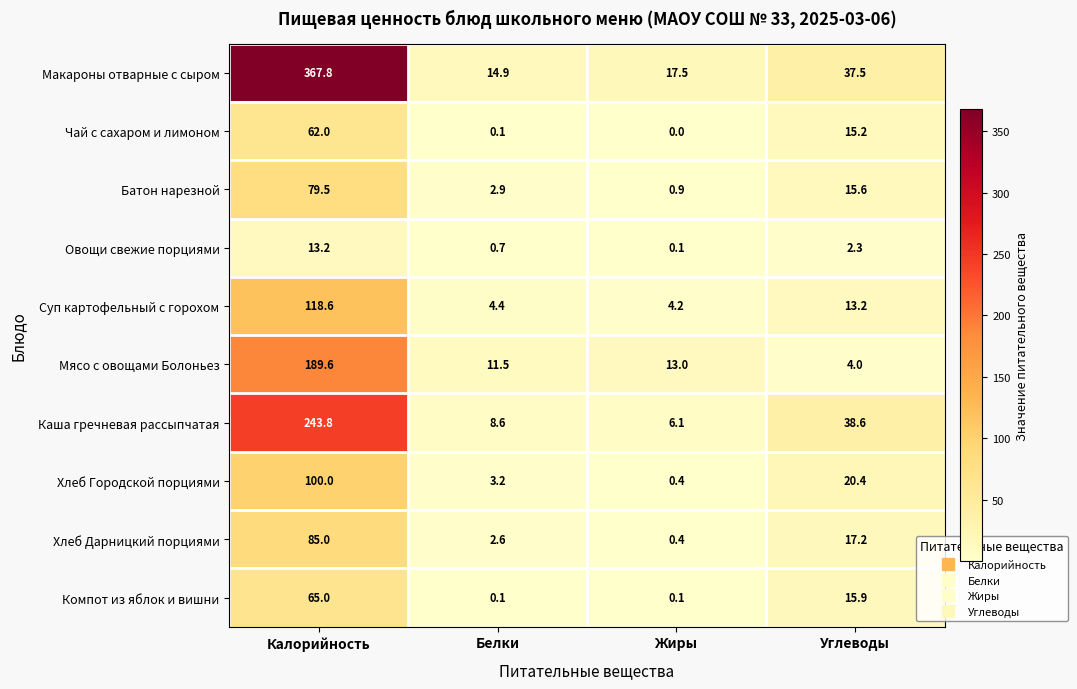

What is the spread (max minus min) of values at Жиры?

17.5